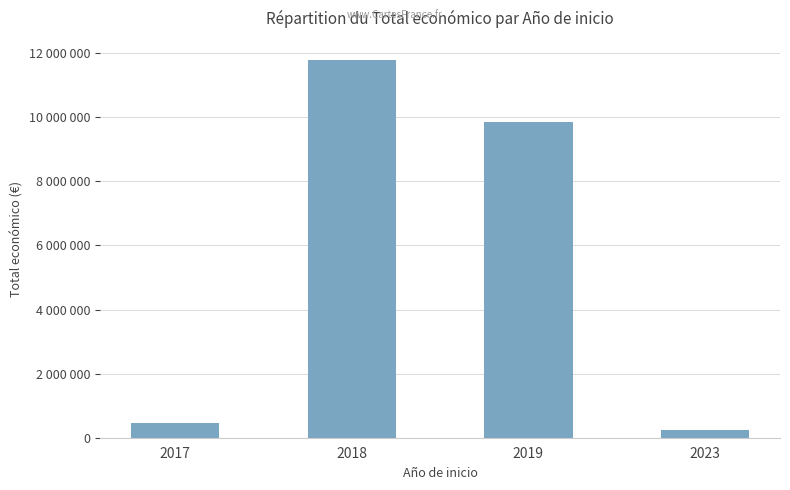

What is the value of the 4th bar from the left?

254993